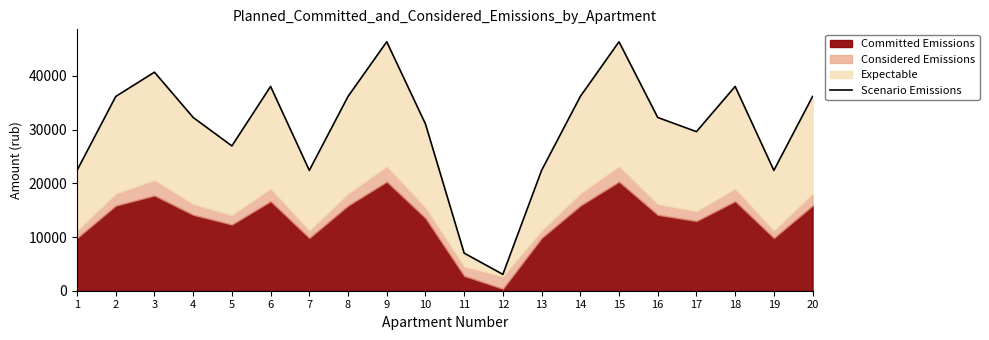

True or false: the data shows 3042.5 at 12.

True